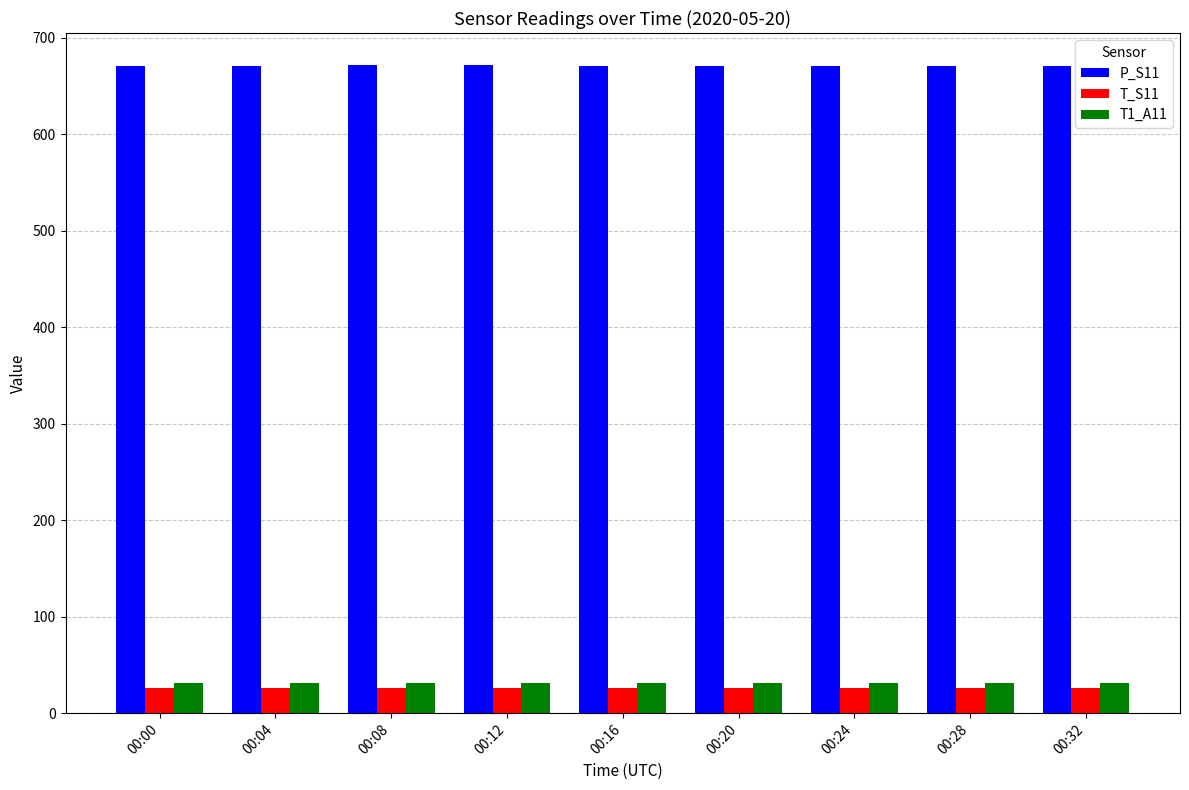

Count the P_S11 values in the range 671 to 672.

8